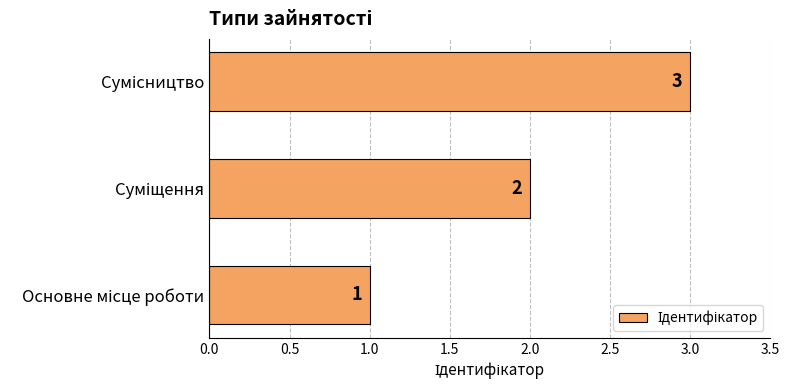

What is the greatest value displayed?

3